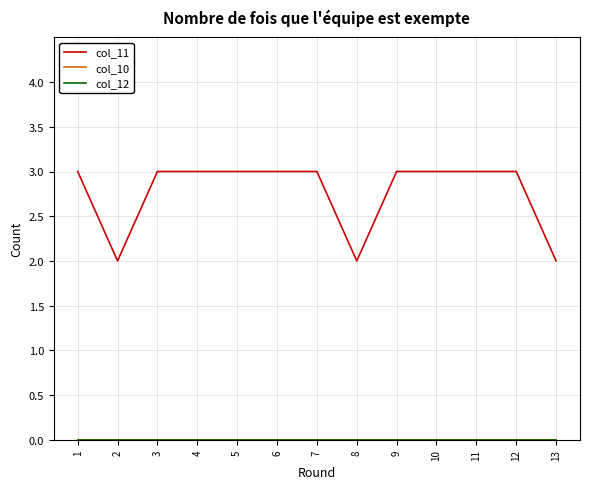

Rank the categories by col_10 value from lowest to highest.

1, 2, 3, 4, 5, 6, 7, 8, 9, 10, 11, 12, 13